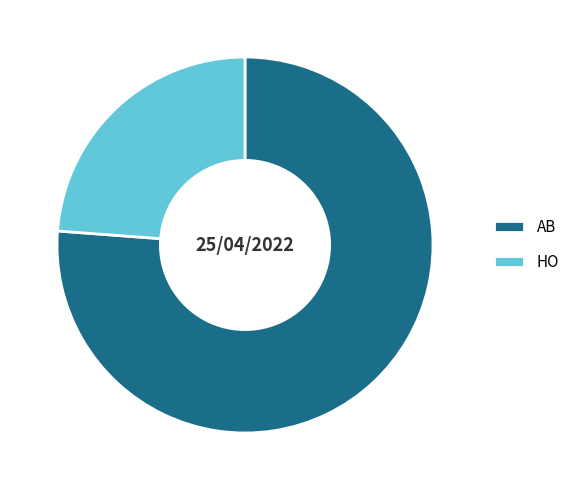

Is it true that HO is 37% of the pie?

False